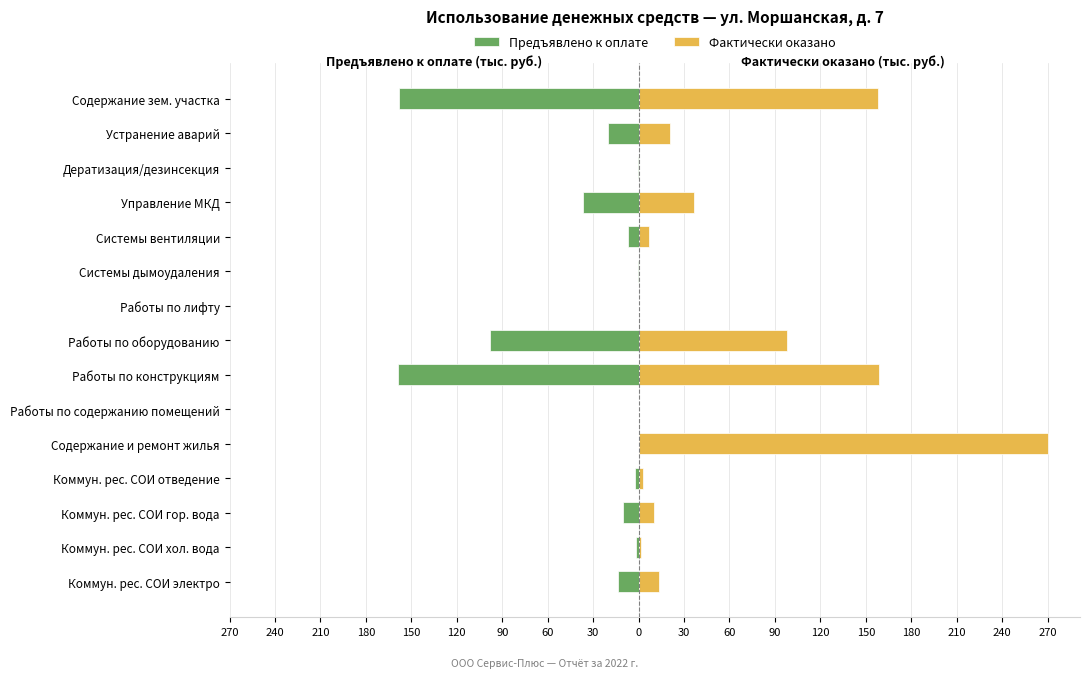

What is the sum of the Предъявлено к оплате values at Дератизация/дезинсекция and Устранение аварий?

-20.9